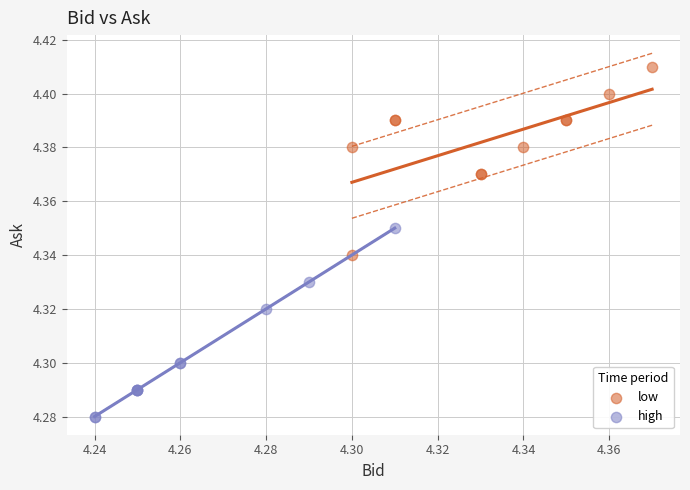

Which series reaches the maximum Y coordinate?

low